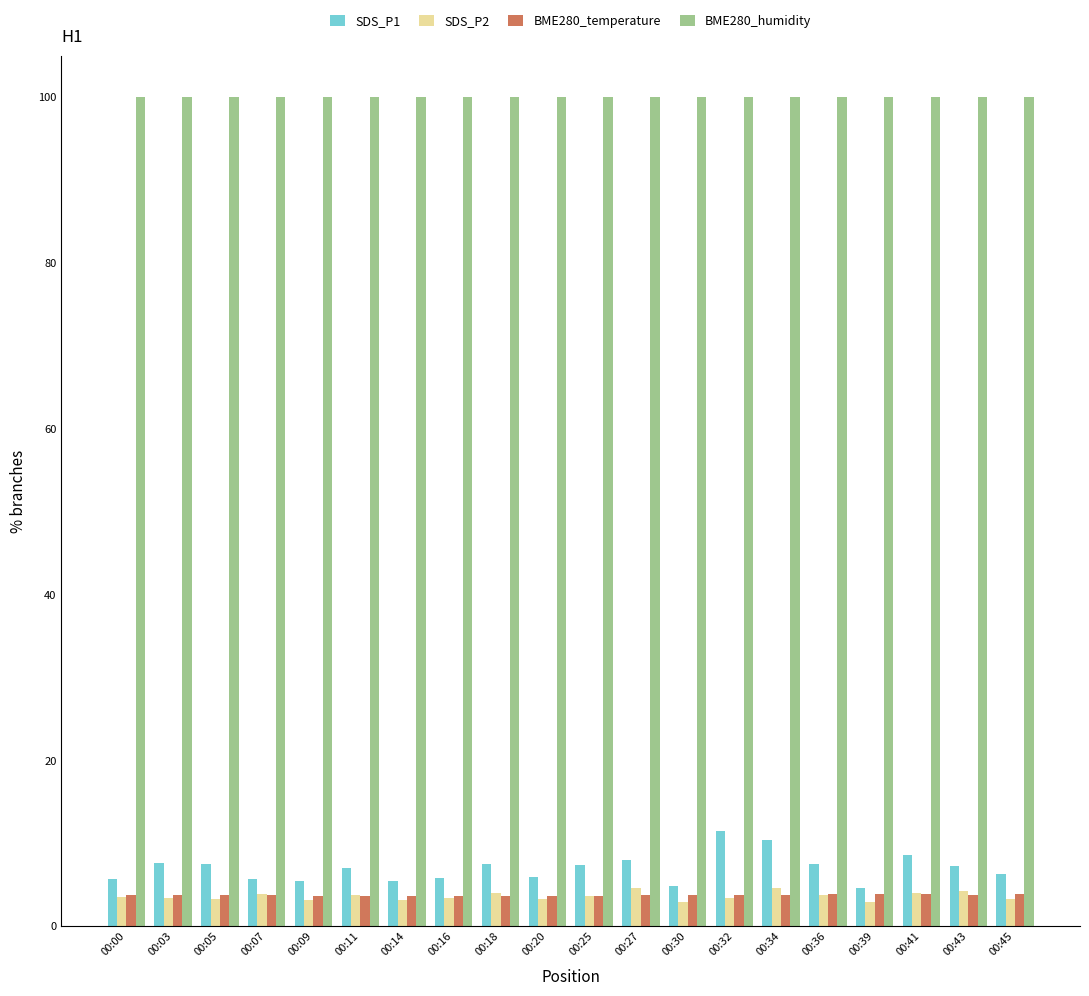

What is the difference between the second highest and minimum values in the SDS_P1 series?

5.7